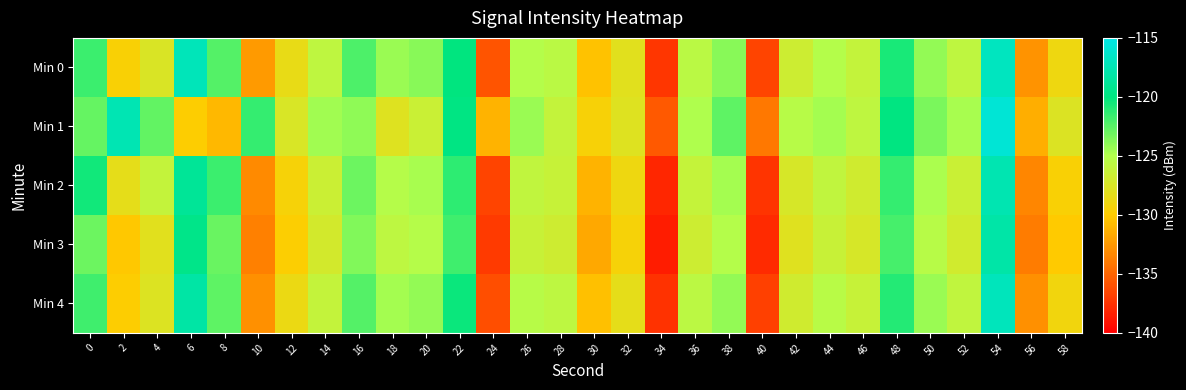

Which series has the largest total across all categories?

Min 1